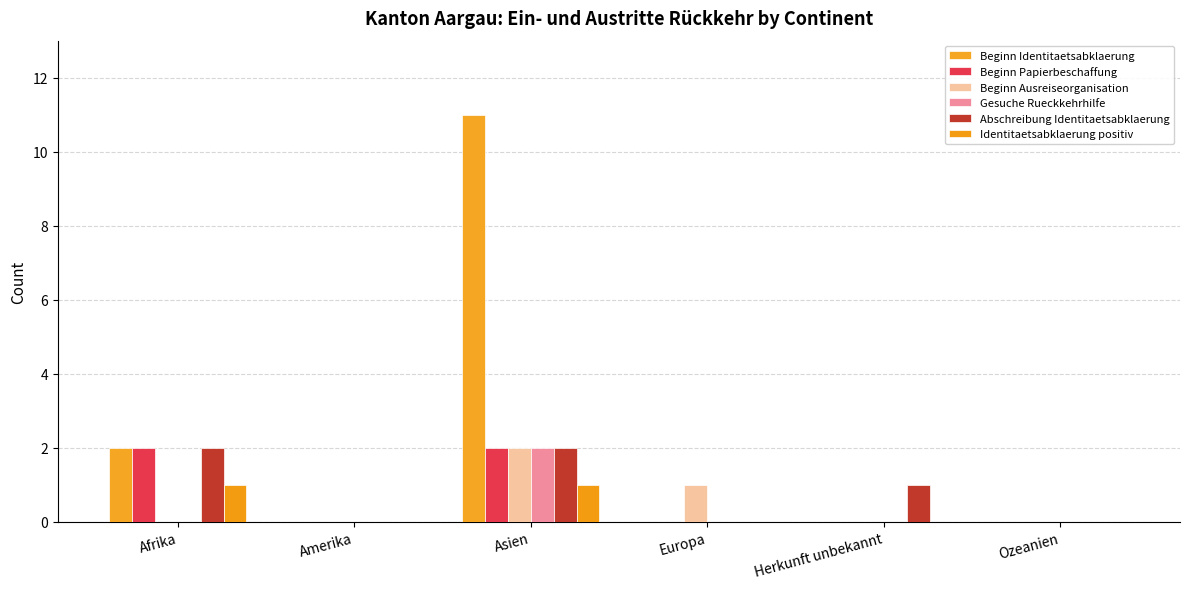

Rank the series at Afrika from highest to lowest value.

Beginn Identitaetsabklaerung, Beginn Papierbeschaffung, Abschreibung Identitaetsabklaerung, Identitaetsabklaerung positiv, Beginn Ausreiseorganisation, Gesuche Rueckkehrhilfe